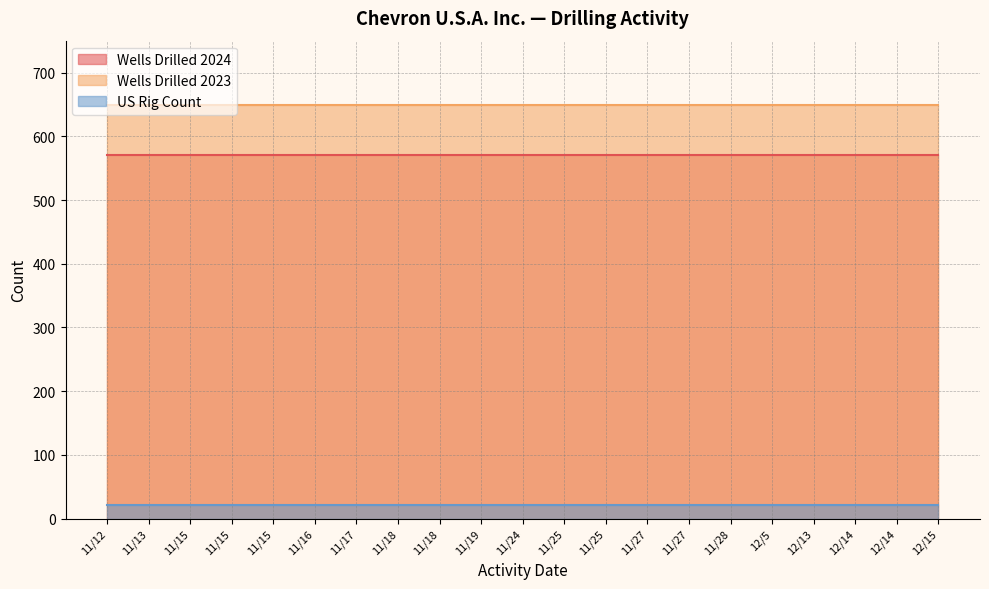

What are all the series names shown in the legend?

Wells Drilled 2024, Wells Drilled 2023, US Rig Count